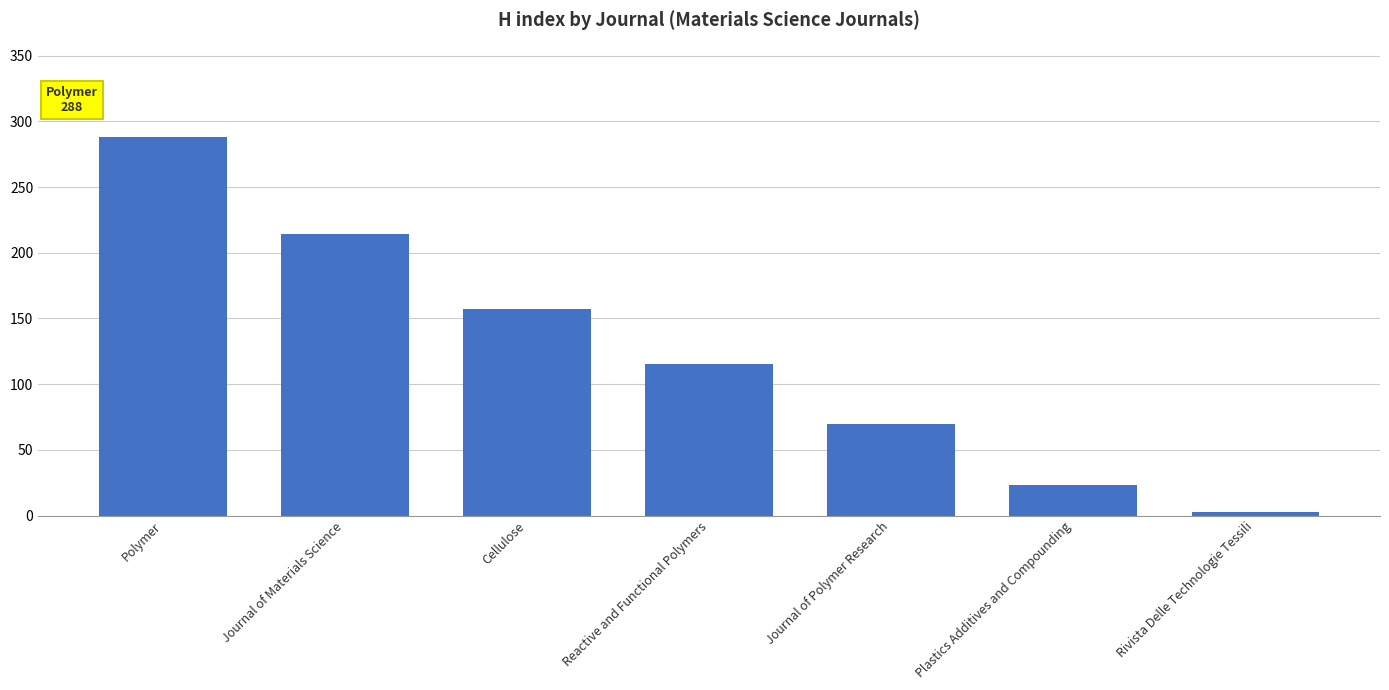

How many bars are there in total?

7